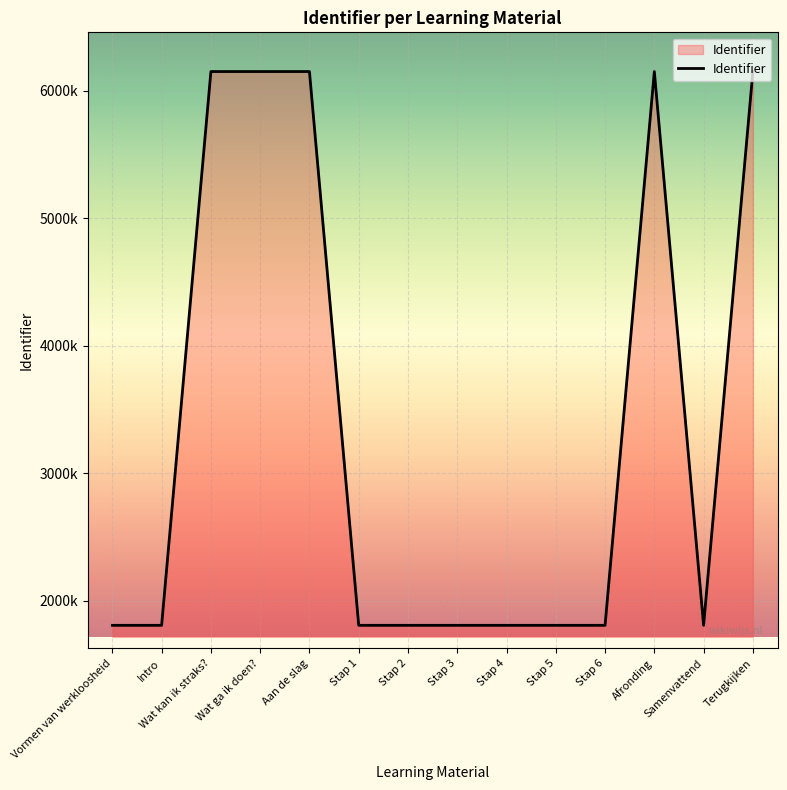

Reading left to right, what are all the values shown in this chart?

Vormen van werkloosheid=1806774	Intro=1806773	Wat kan ik straks?=6148966	Wat ga ik doen?=6148967	Aan de slag=6148968	Stap 1=1806782	Stap 2=1806784	Stap 3=1806786	Stap 4=1806788	Stap 5=1806790	Stap 6=1806794	Afronding=6148988	Samenvattend=1806796	Terugkijken=6148990